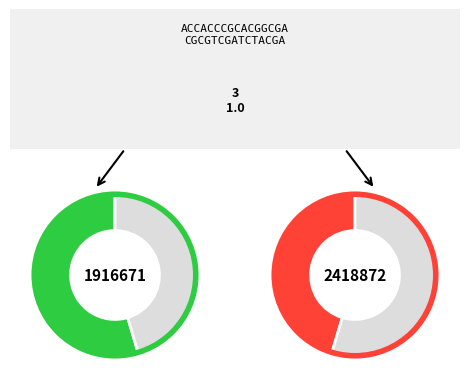

To the nearest percent, what percentage of the pie is AA-006HIU002-E10-2020-2418872?

45%